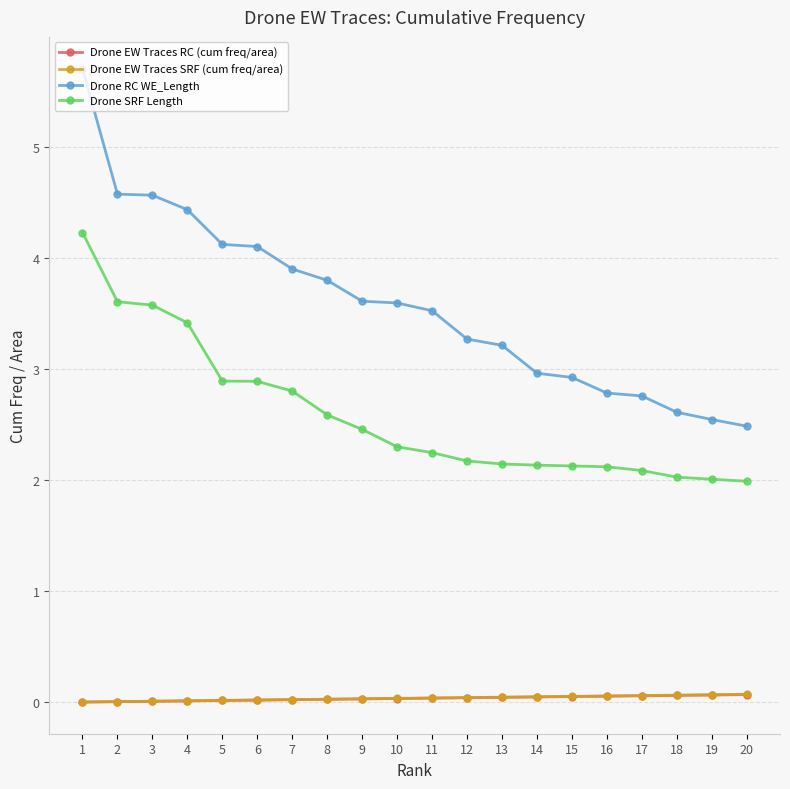

What is the lowest value of the Drone RC WE_Length series?

2.5